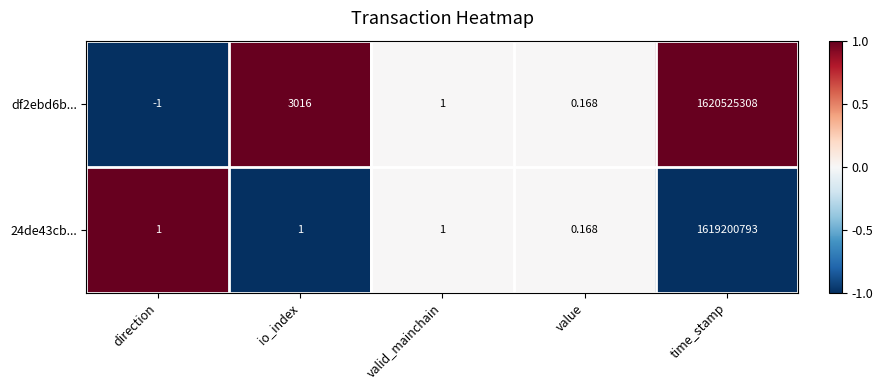

Which category has the lowest value in the df2ebd6b... series?

direction